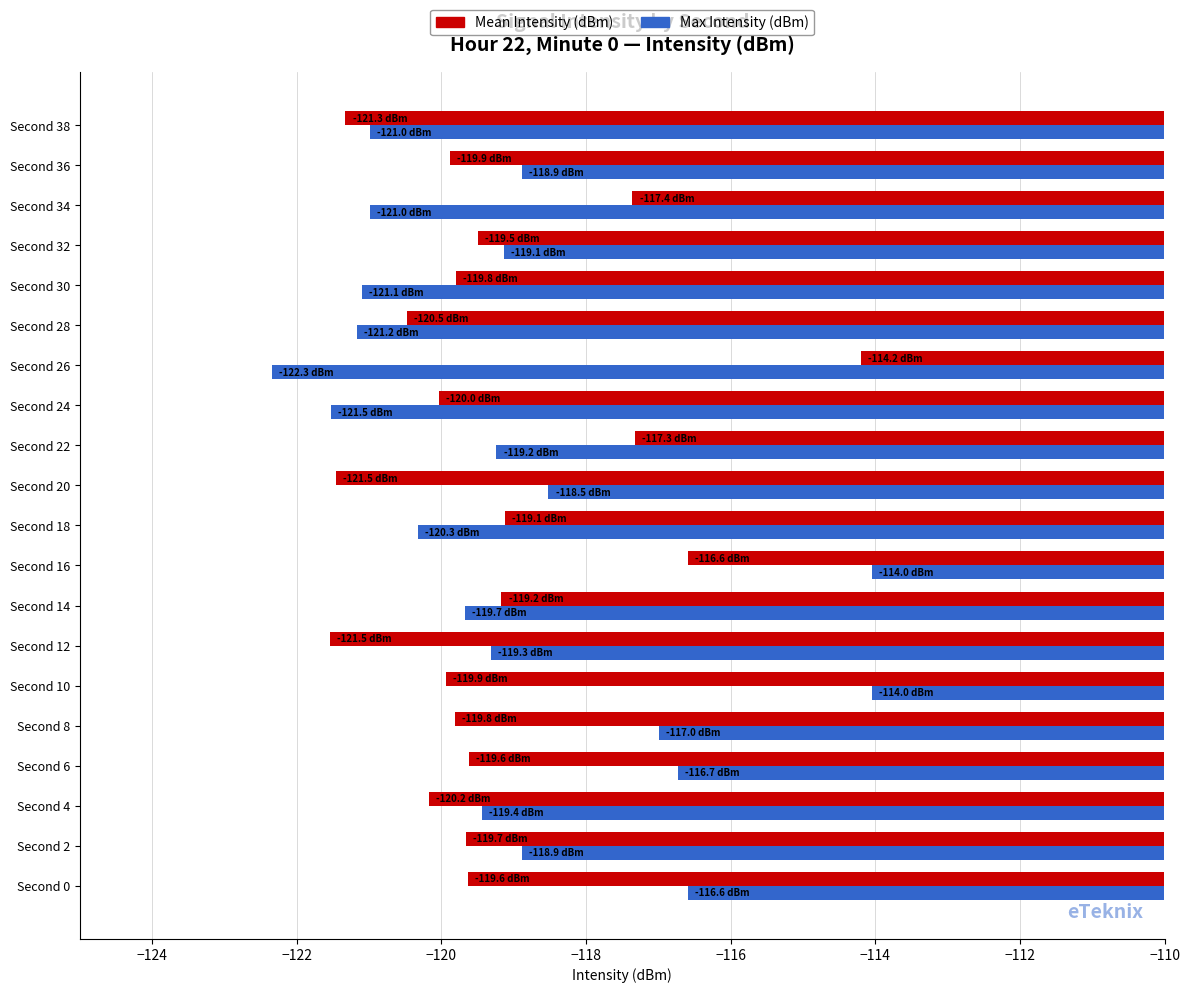

Rank the series at Second 10 from lowest to highest value.

Mean Intensity (dBm), Max Intensity (dBm)